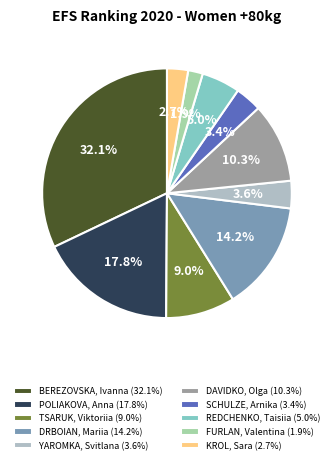

True or false: DRBOIAN, Mariia accounts for 22% of the total.

False